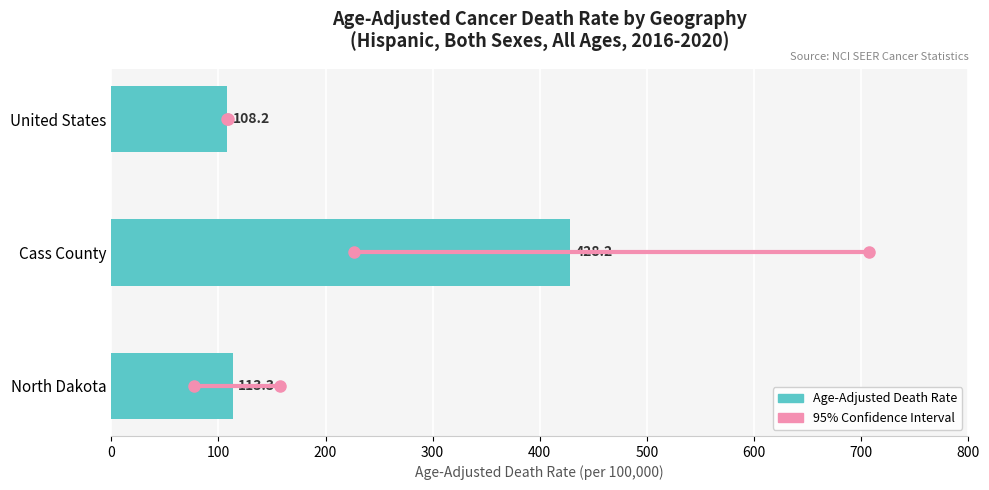

Are the bars horizontal?

Yes